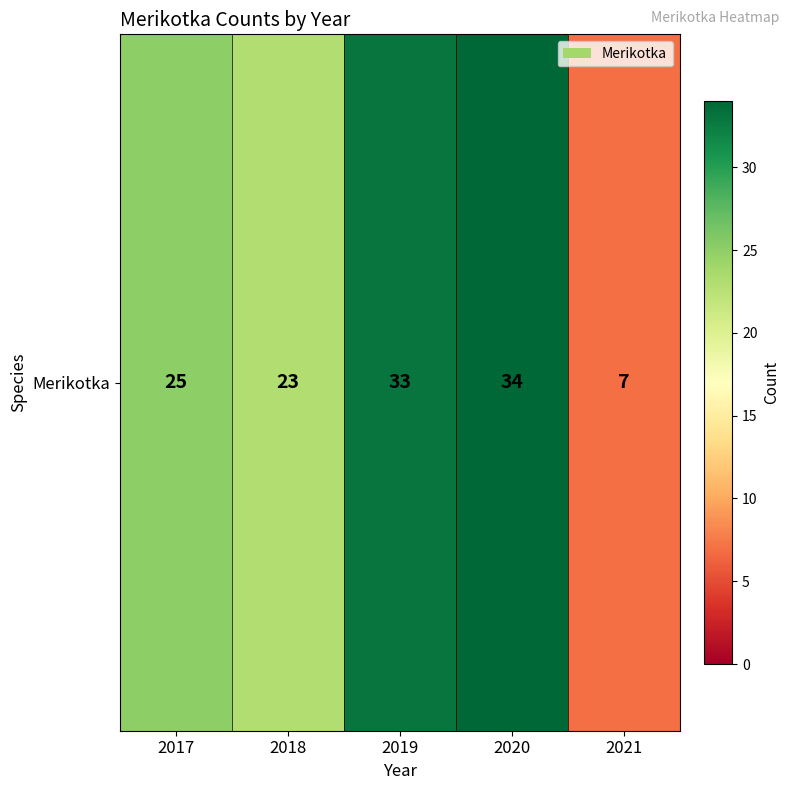

At which category does the chart reach its minimum across all series?

2021